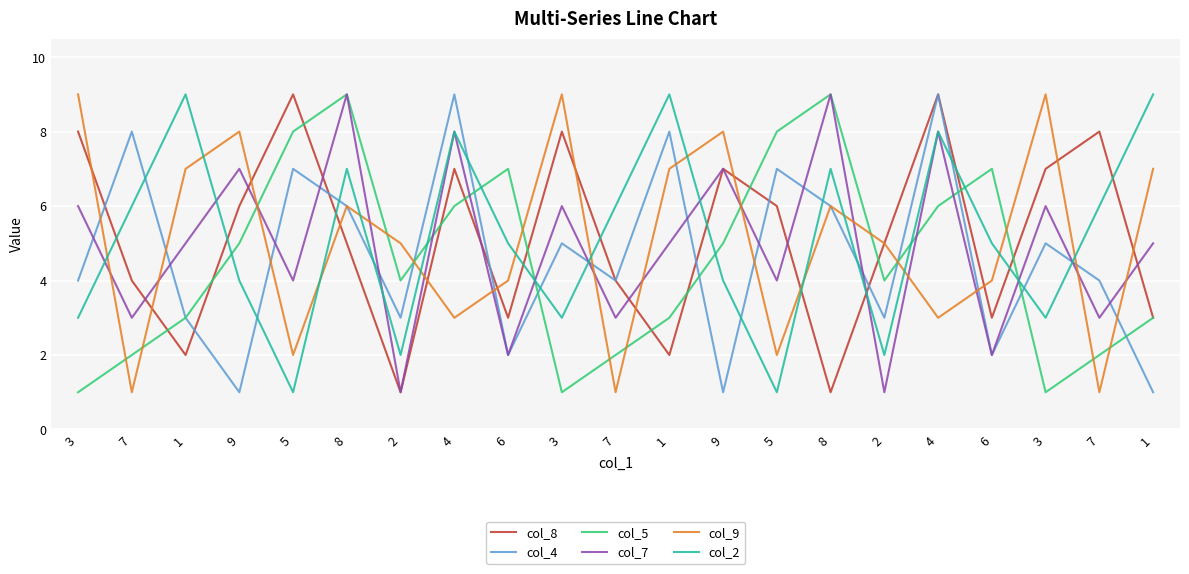

The col_9 series shows 0 at 7. True or false?

False